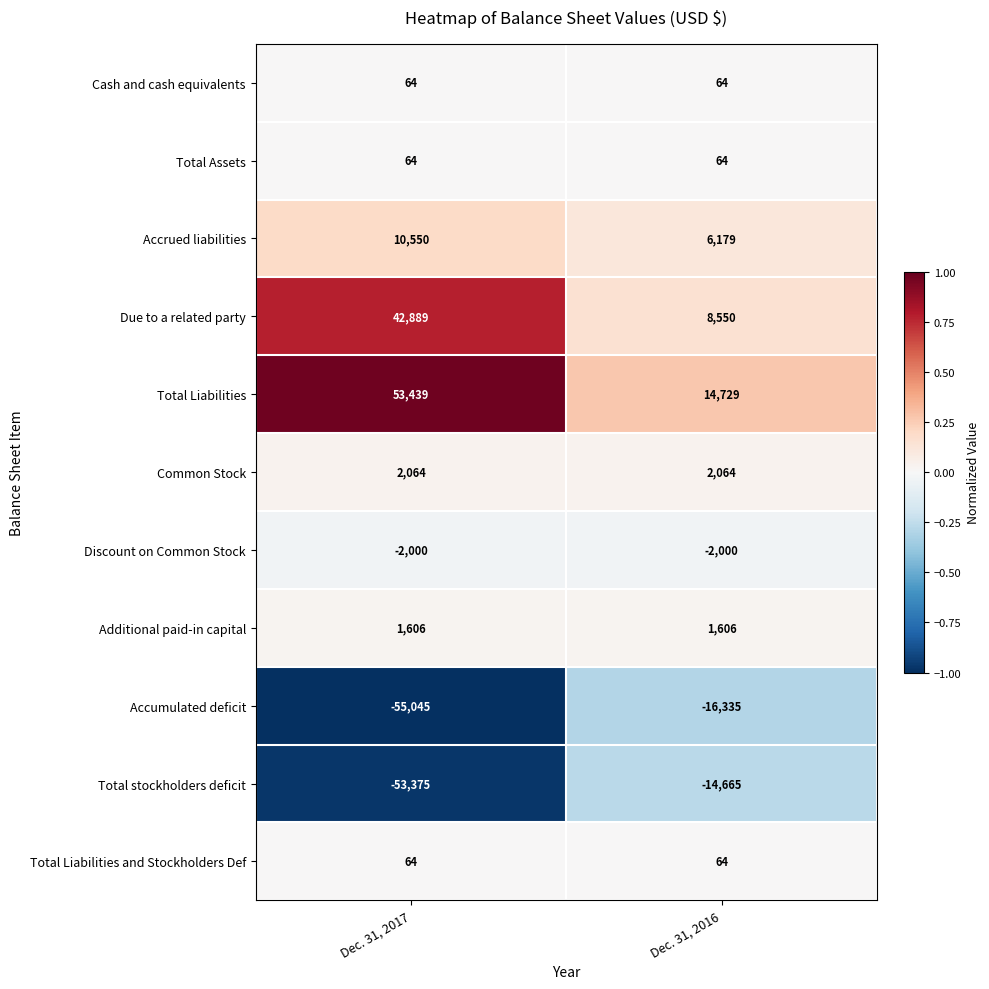

How many categories are shown in the chart?

2